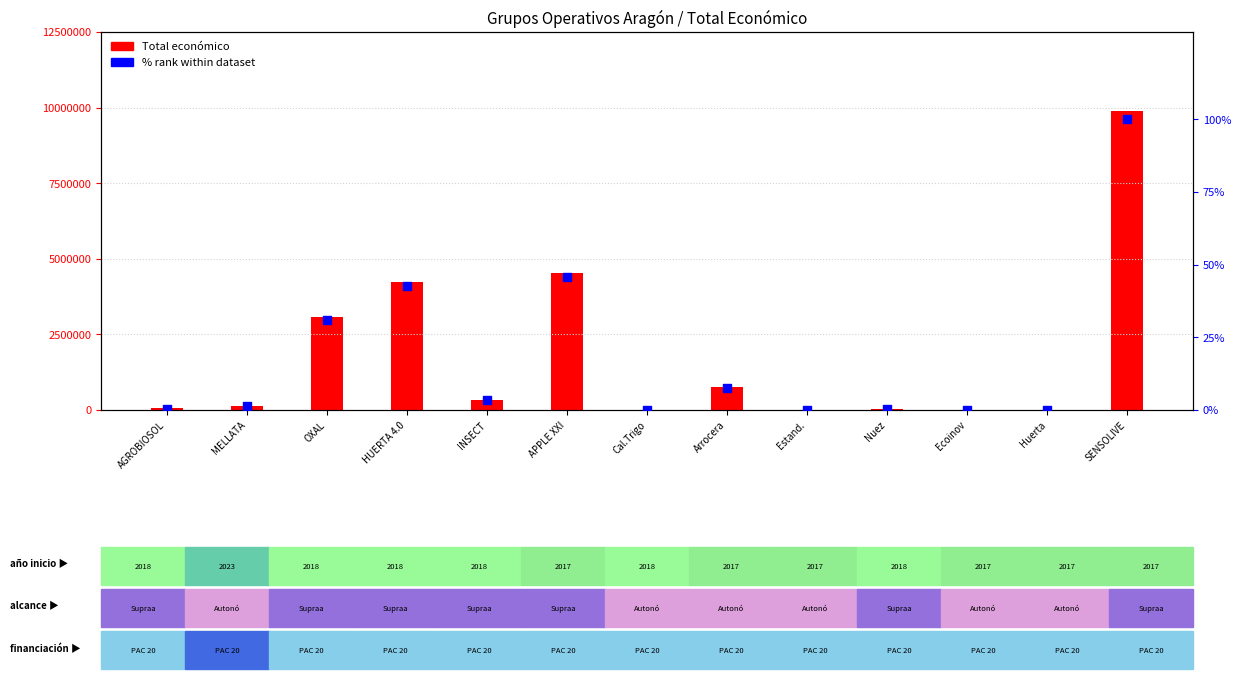

Which series has the largest total across all categories?

Total económico